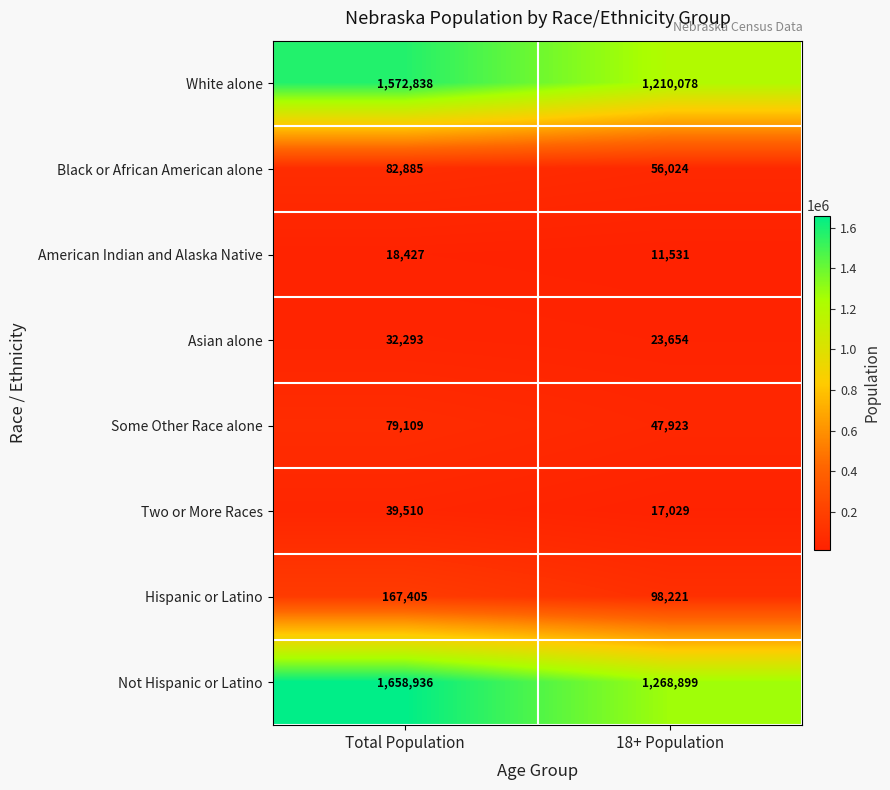

The value of Hispanic or Latino at 18+ Population is 57546. True or false?

False